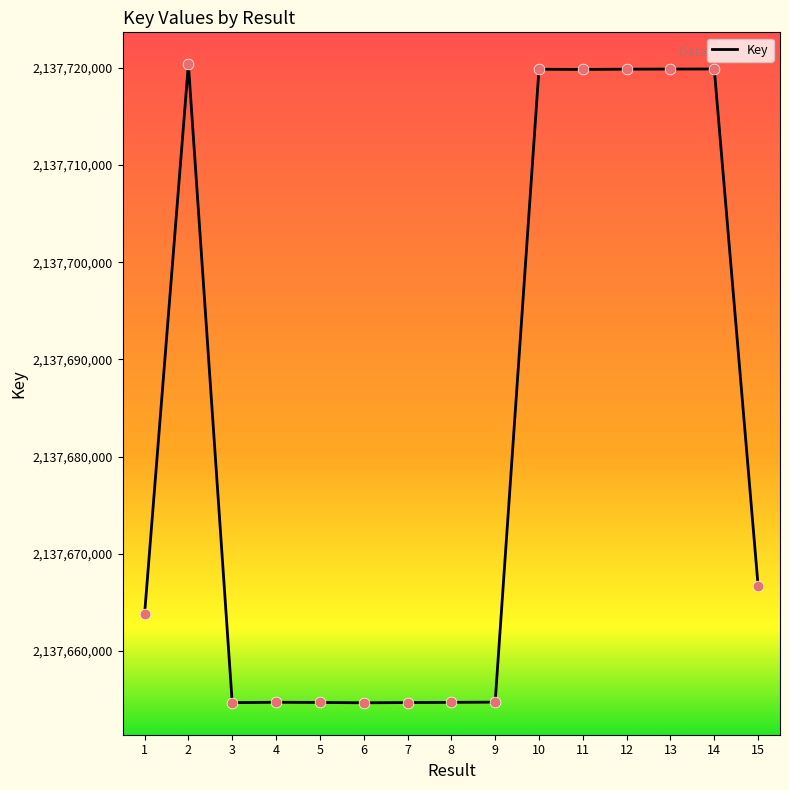

Between 8 and 10, which is larger?

10